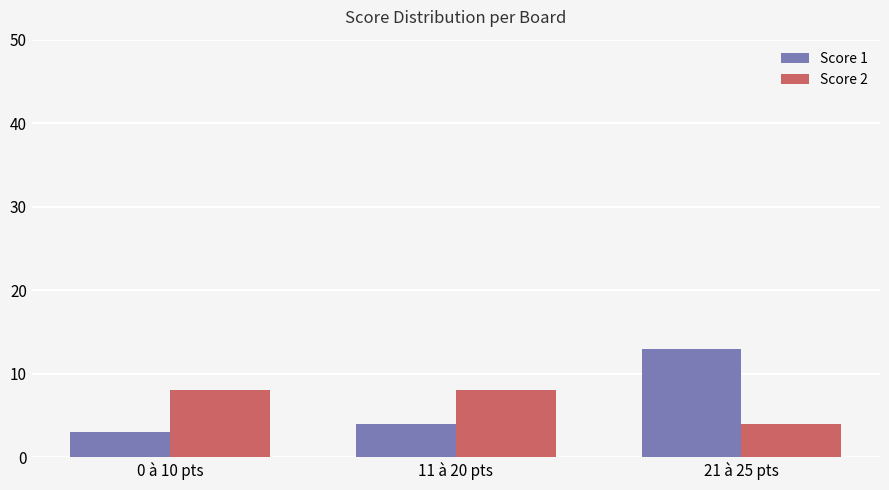

What is the value of the Score 1 bar at the 3rd from the left?

13